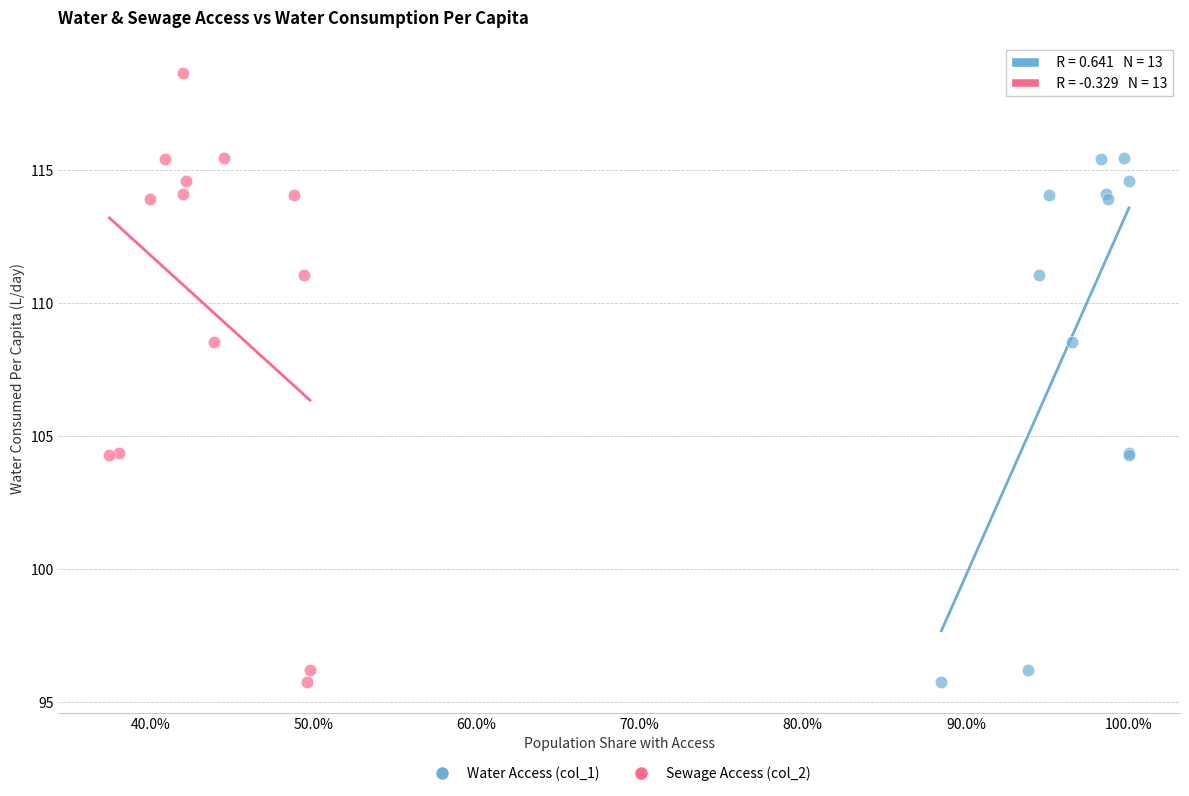

What are all the series names shown in the legend?

Water Access (col_1), Sewage Access (col_2)